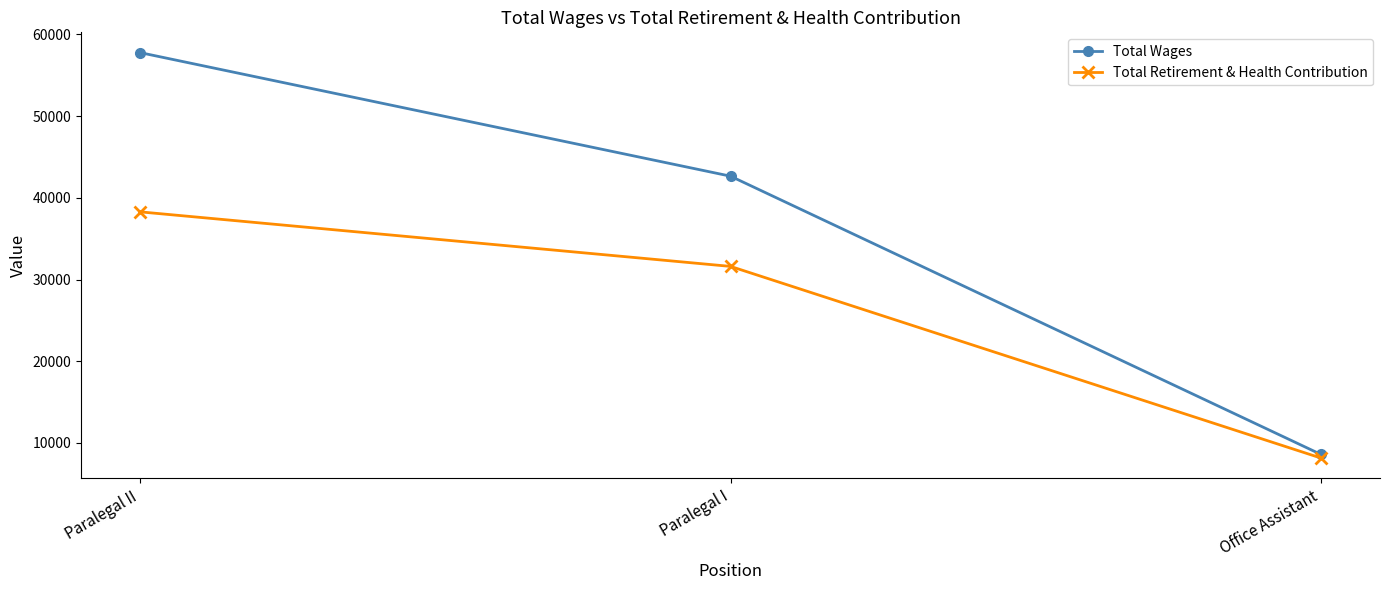

Which label corresponds to the smallest value in the chart?

Office Assistant